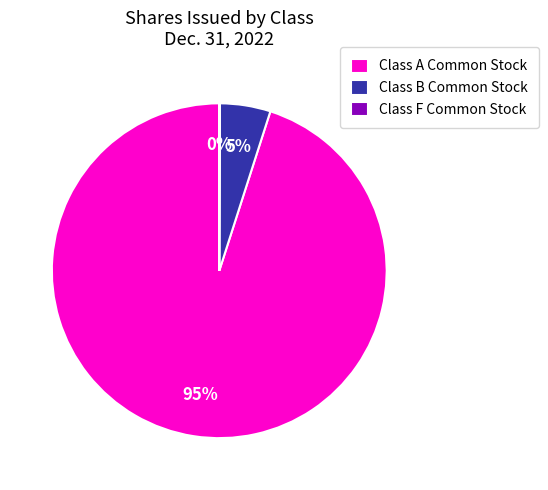

Does any single category account for the majority?

Yes